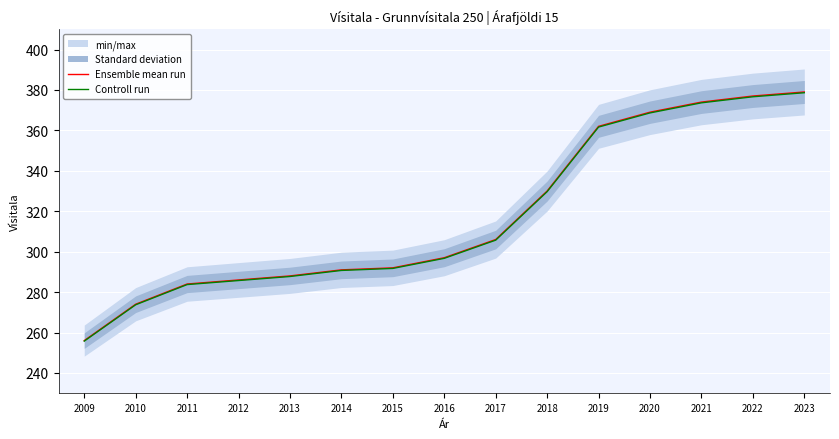

How many lines are shown in the chart?

2